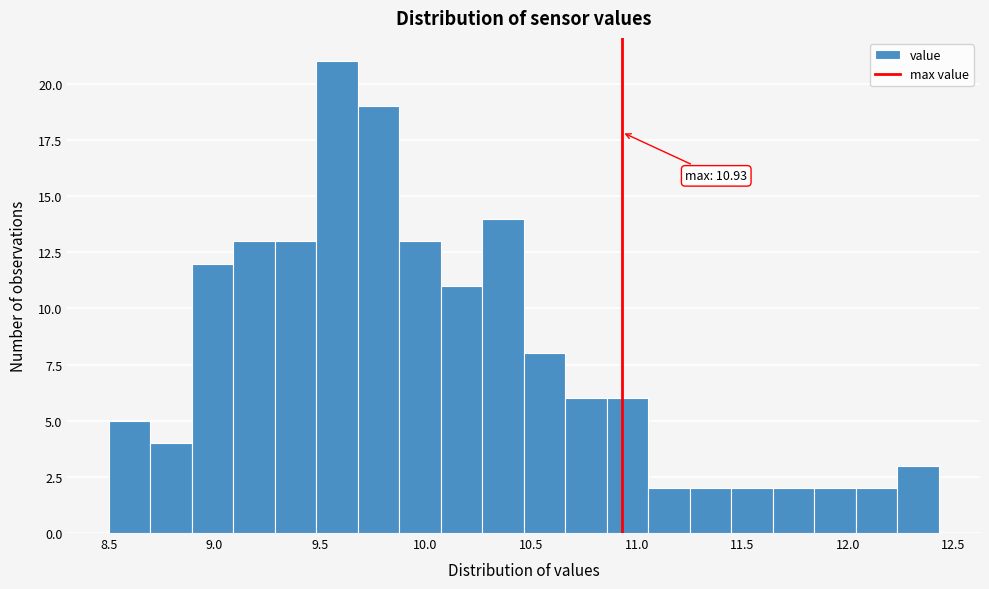

Around what value on the x-axis is the tallest bar? Give the approximate position of its centre, as read against the axis.

9.60